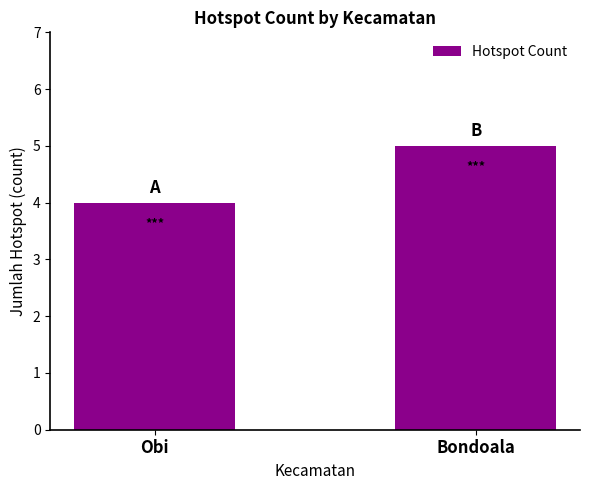

What position from the left is Obi?

1